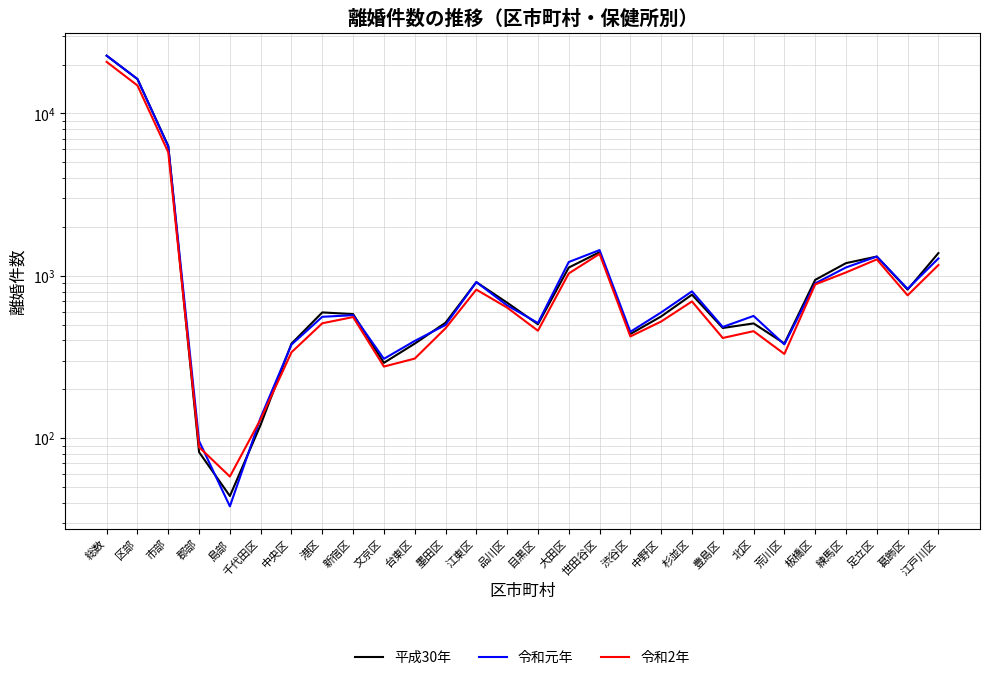

True or false: 平成30年 and 令和元年 intersect in this chart.

True